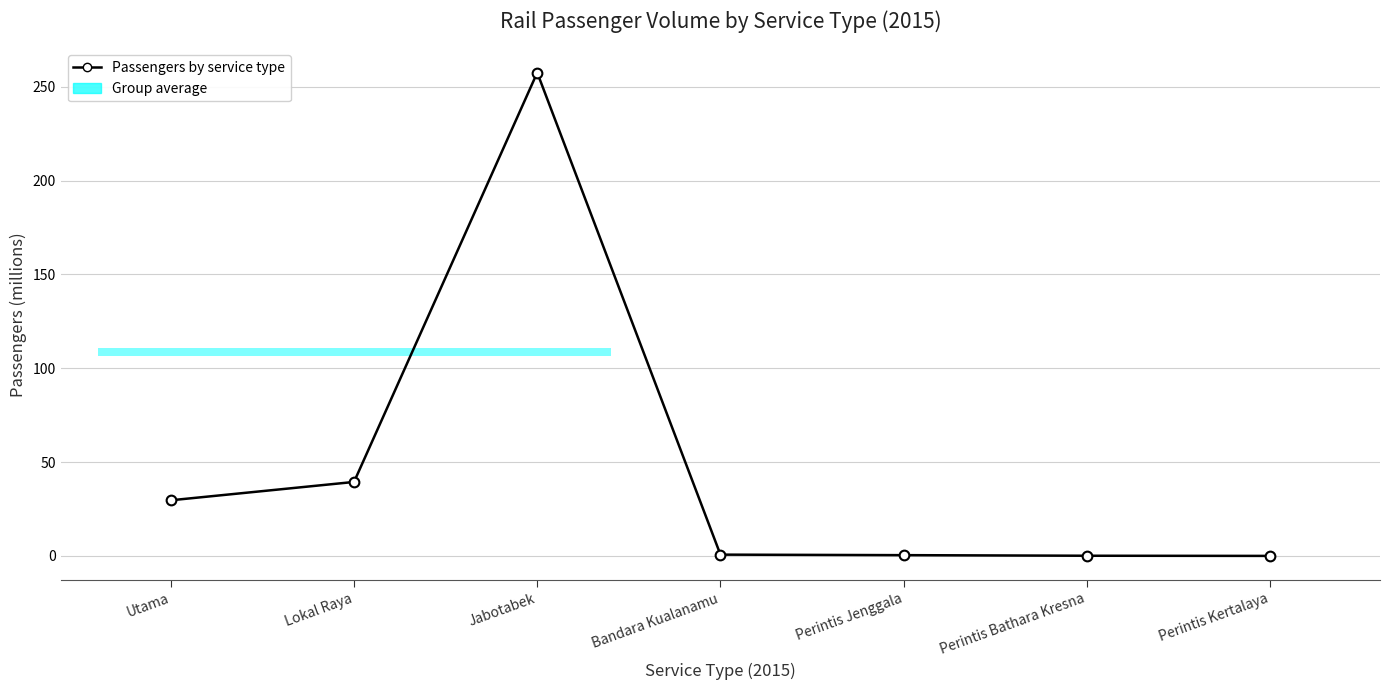

How many lines are shown in the chart?

1